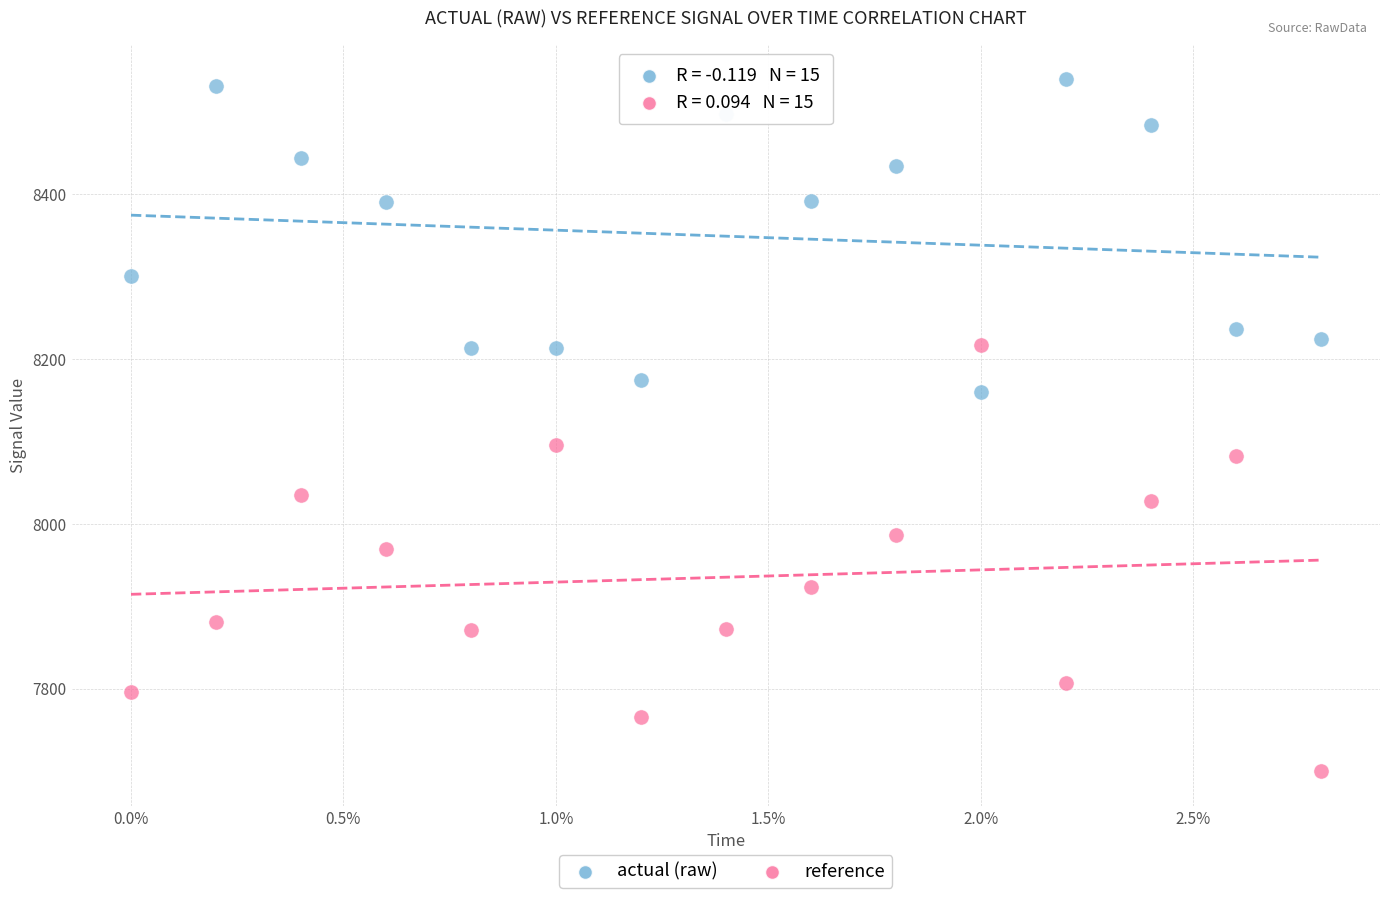

Which series contains the lowest Y value?

reference